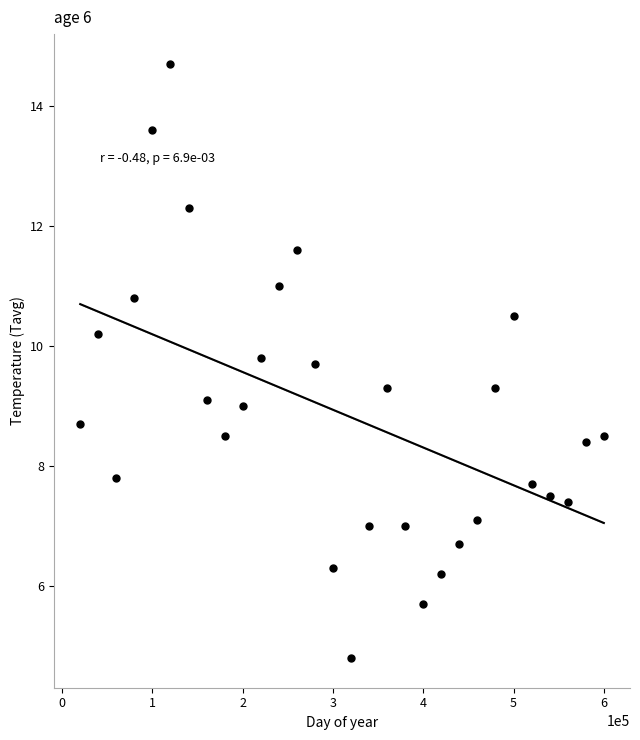

What is the range of Y values (max minus min)?

9.9